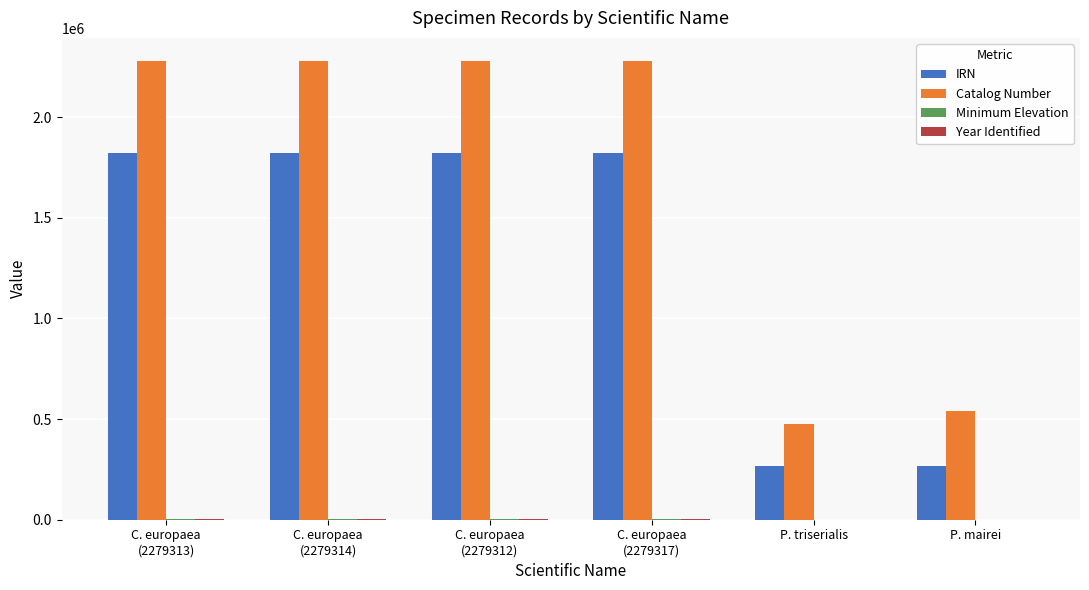

What is the sum of all IRN values?

7817018